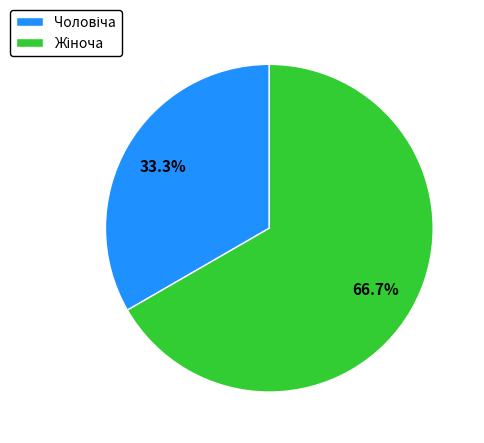

Is there any slice that represents more than half of the pie?

Yes